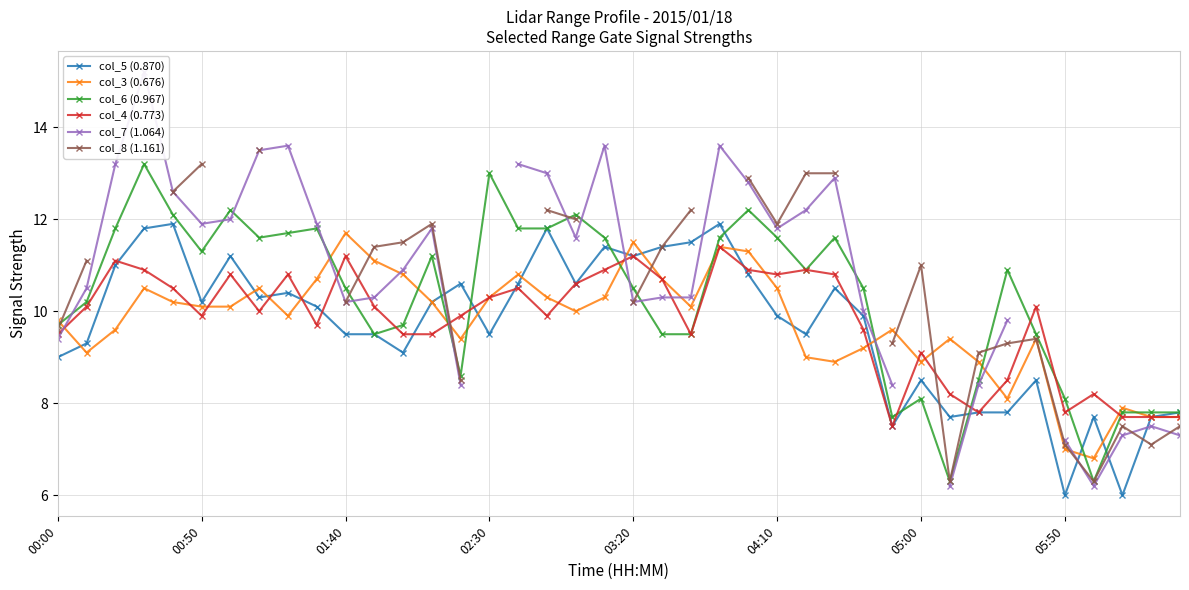

What is the lowest value of the col_6 (0.967) series?

6.3